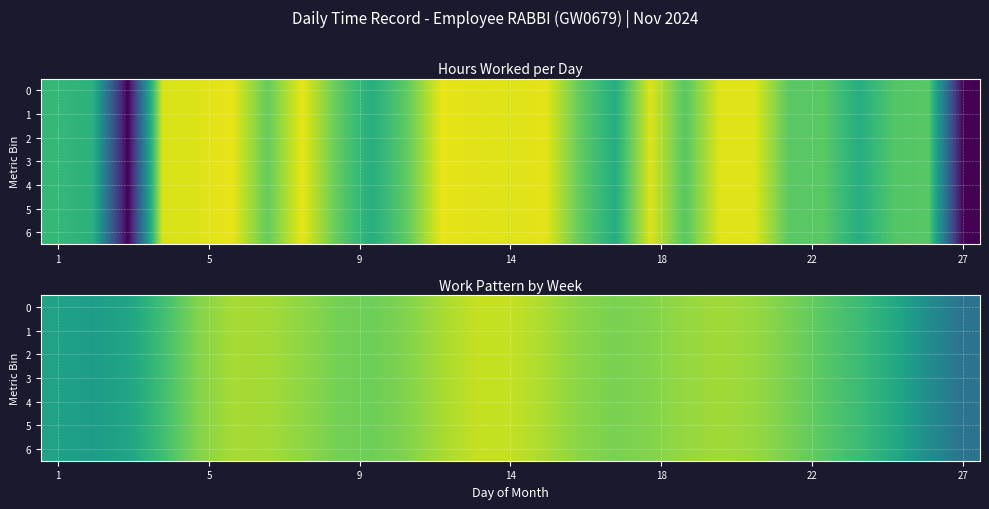

Which category has the lowest value in the 6 series?

27